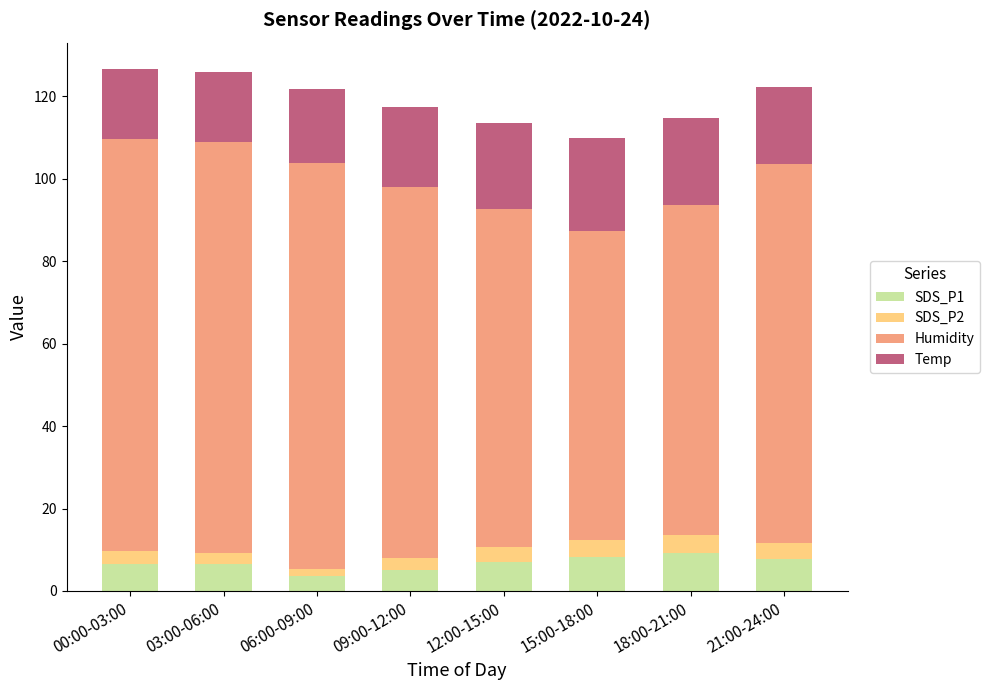

What is the total value across all series at 18:00-21:00?

114.7